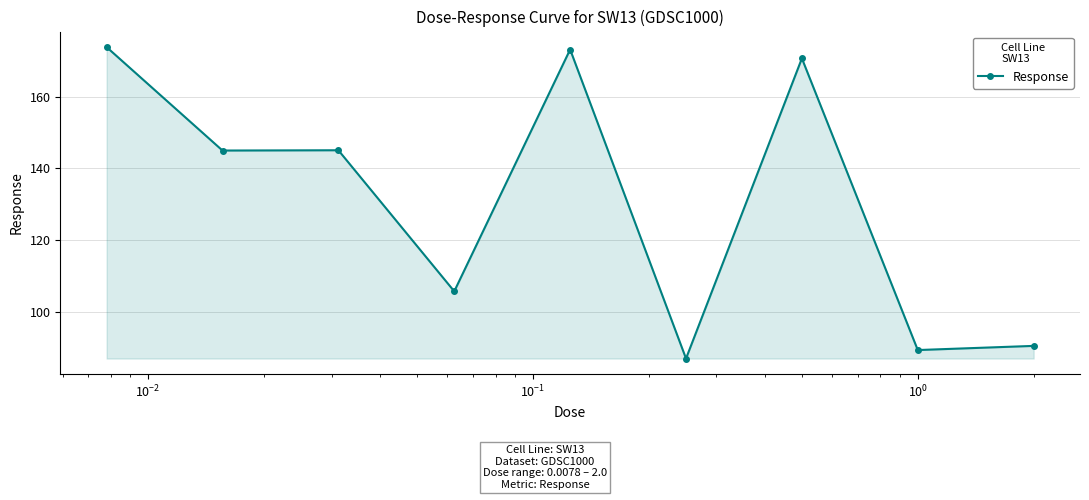

What is the smallest value displayed?

86.9